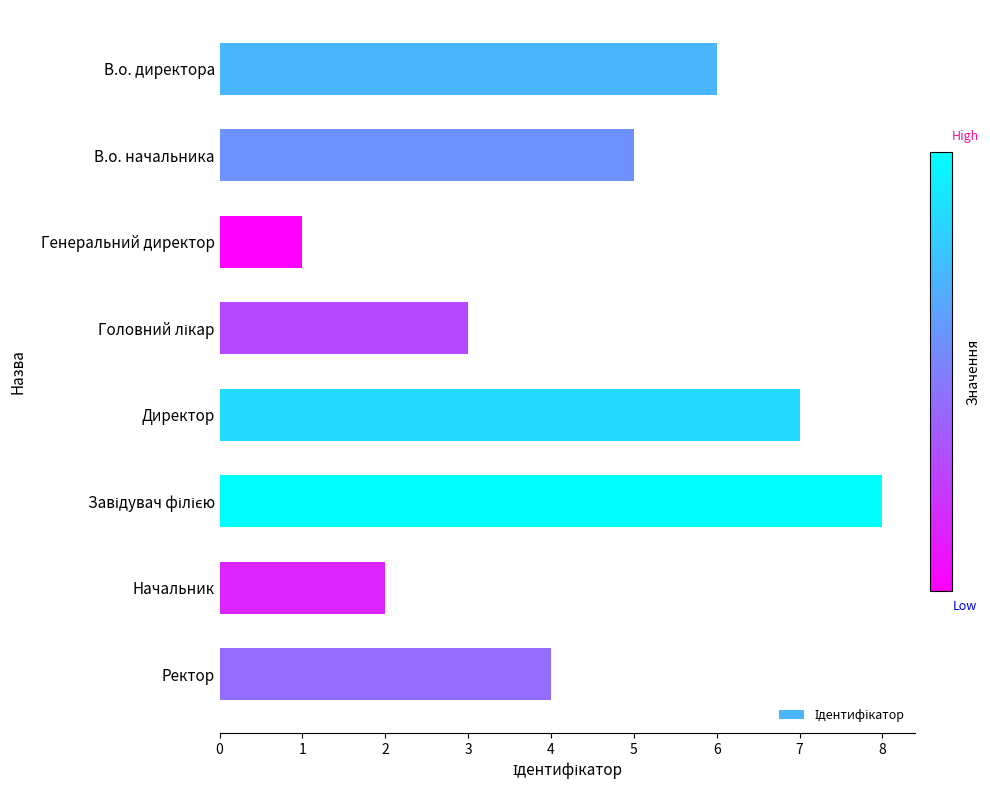

Is it true that the value at В.о. начальника is 8?

False